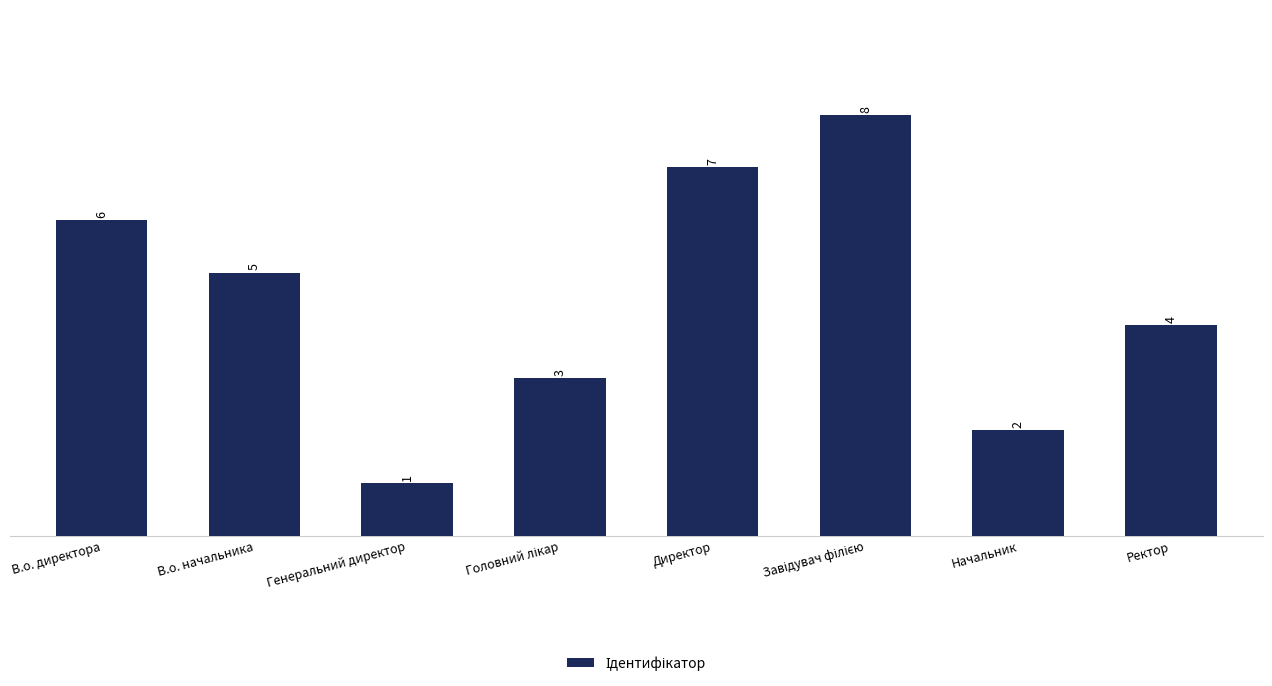

Between В.о. начальника and Ректор, which is larger?

В.о. начальника